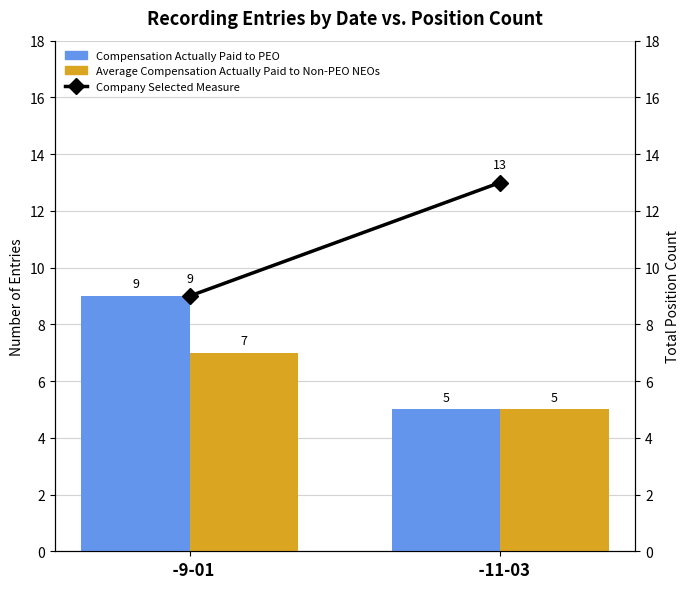

Reading left to right, what are all the values shown in this chart?

Compensation Actually Paid to PEO: 9	5
Average Compensation Actually Paid to Non-PEO NEOs: 7	5
Company Selected Measure: 9	13